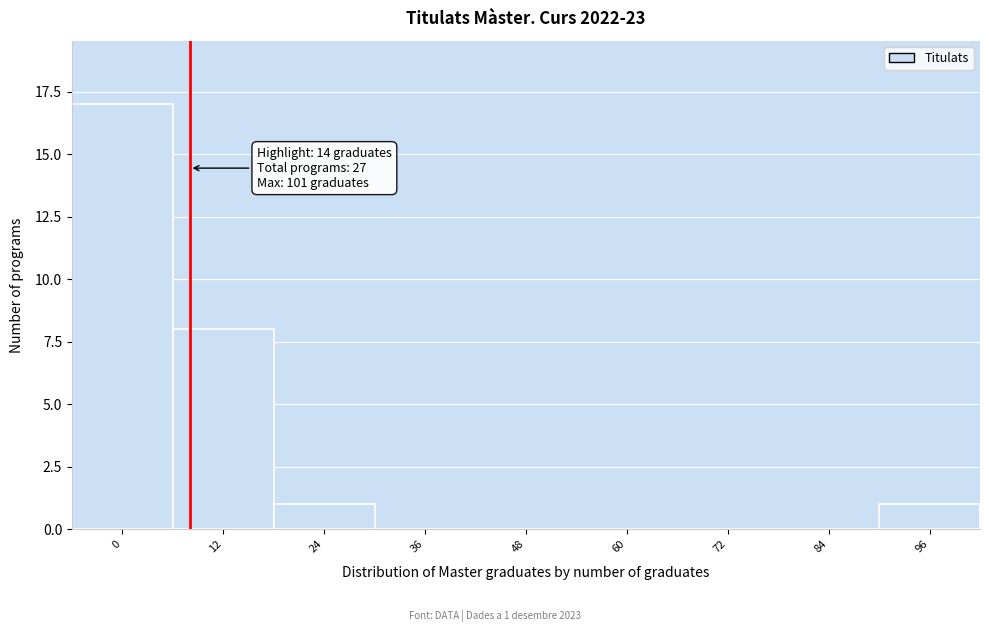

Reading right to left, extract all data points from this chart.

96=1	84=0	72=0	60=0	48=0	36=0	24=1	12=8	0=17